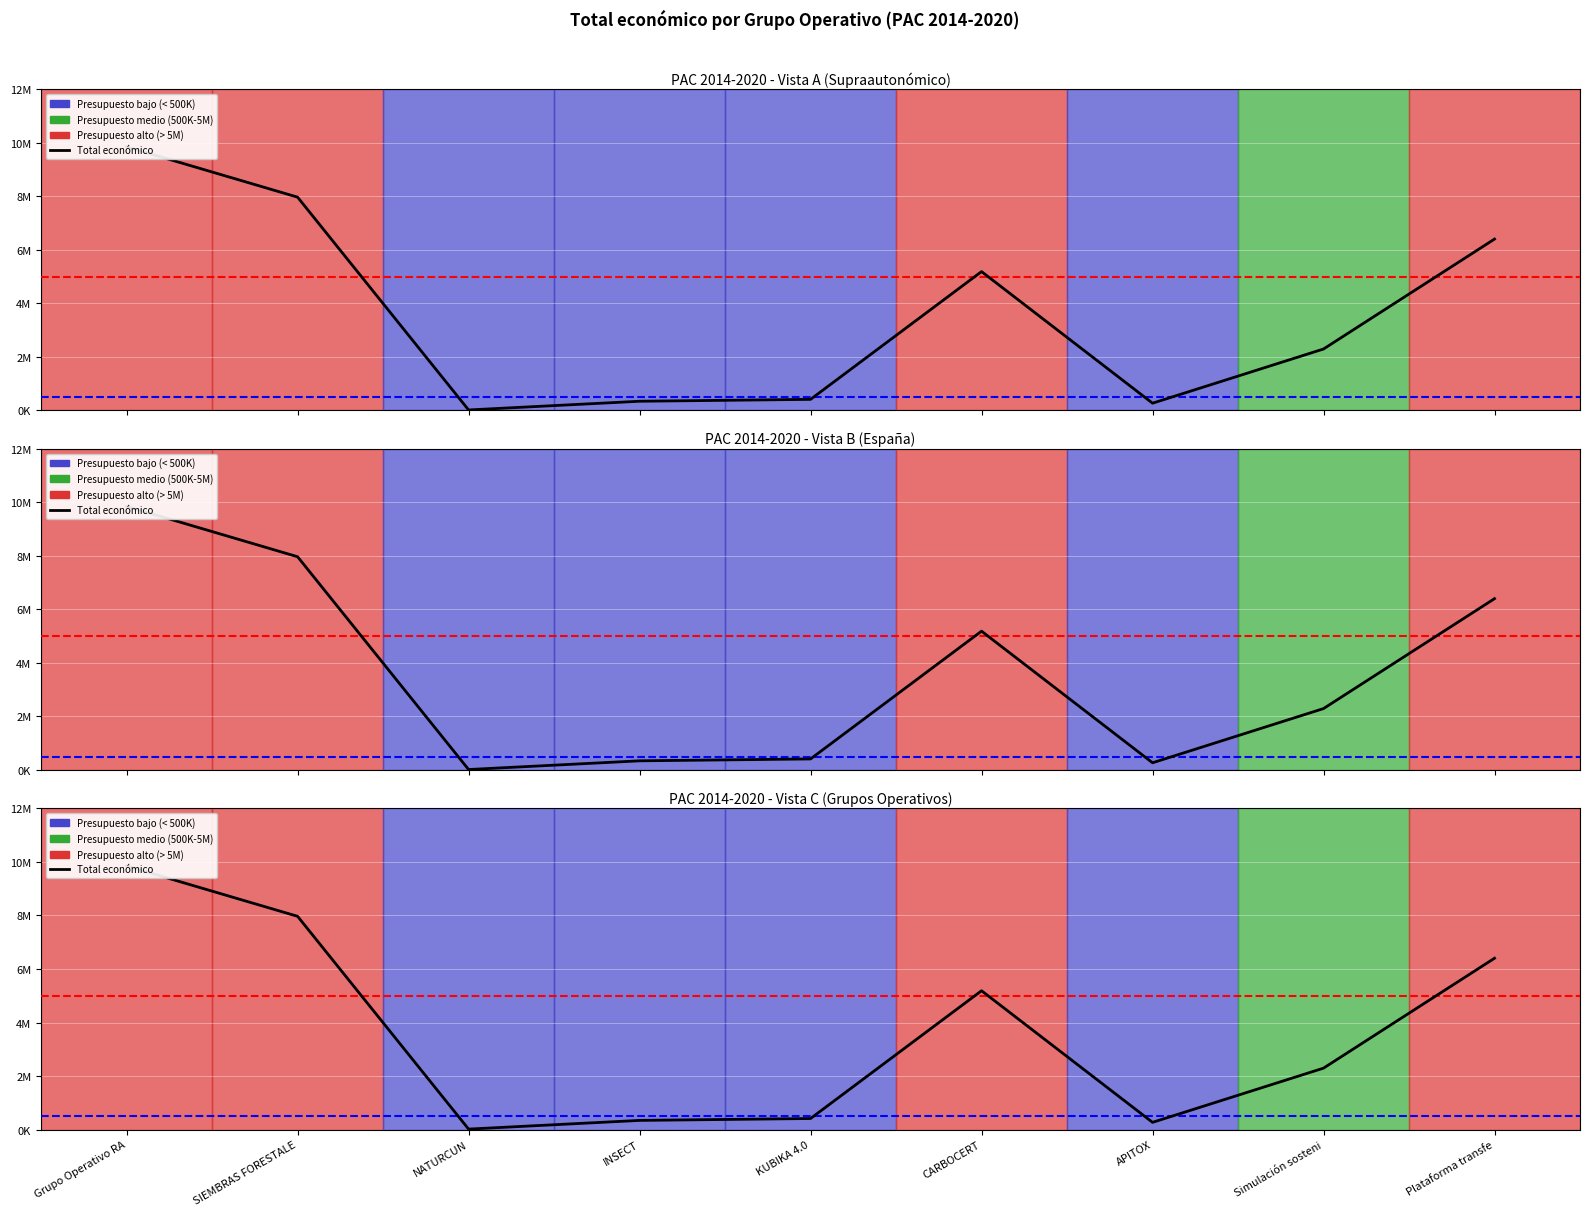

Is it true that the value at Grupo Operativo RA is 9847932?

True